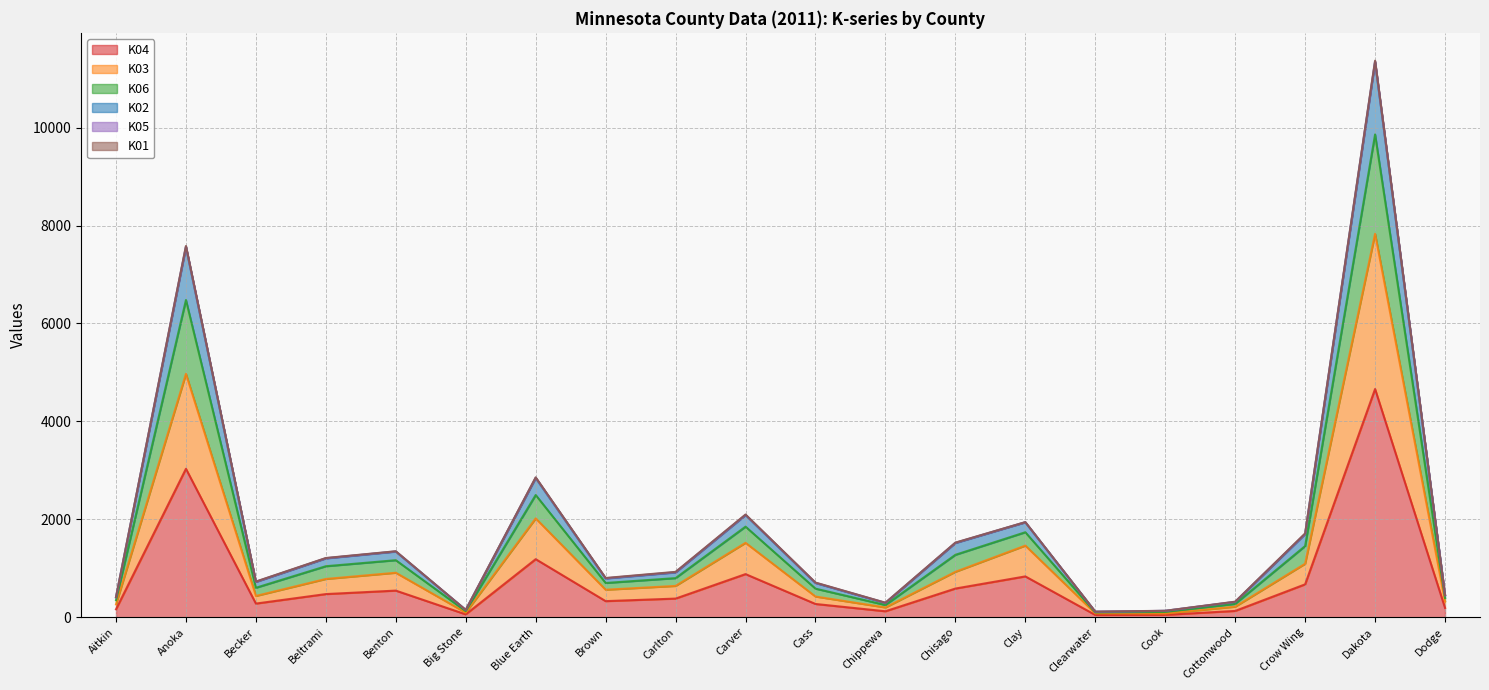

At which category is the sum across all series the highest?

Dakota